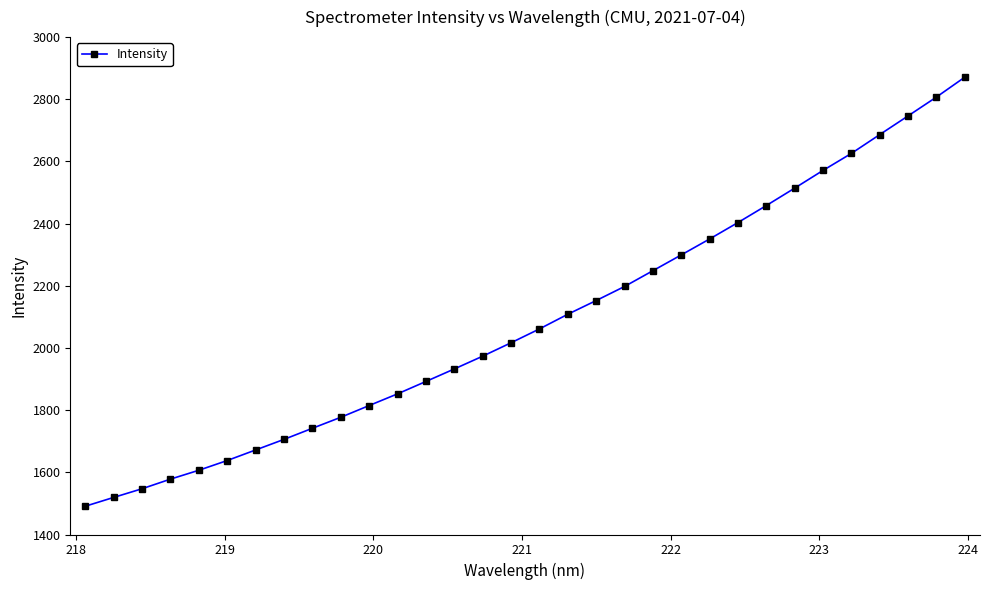

True or false: the data has more than 0 interior local peaks.

False